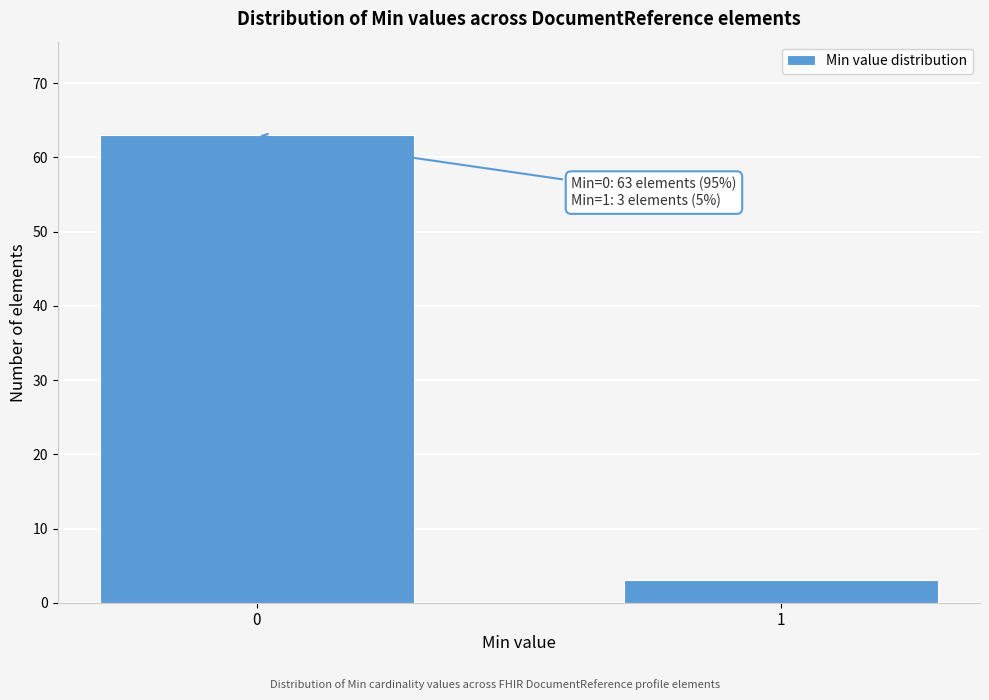

Reading right to left, transcribe all the data shown in this chart.

1=3	0=63